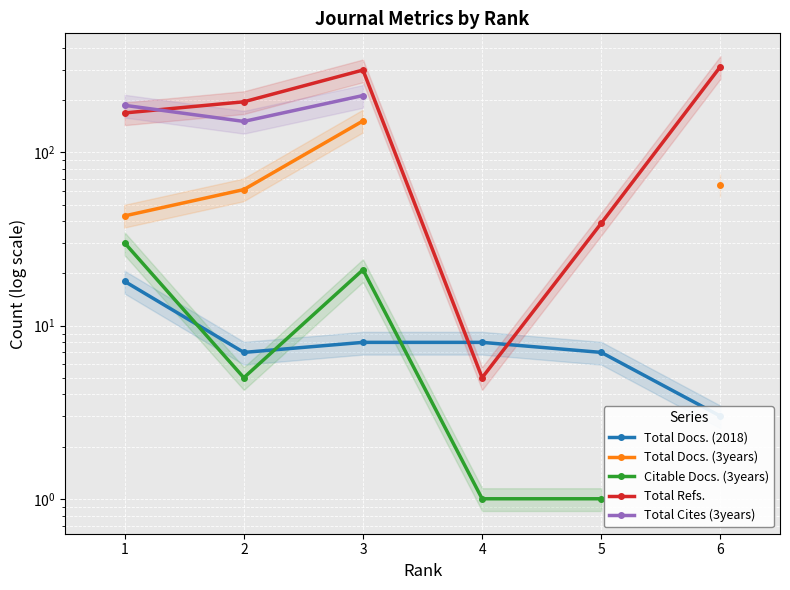

What is the value of the Total Docs. (3years) point at the 6th from the left?

65.0